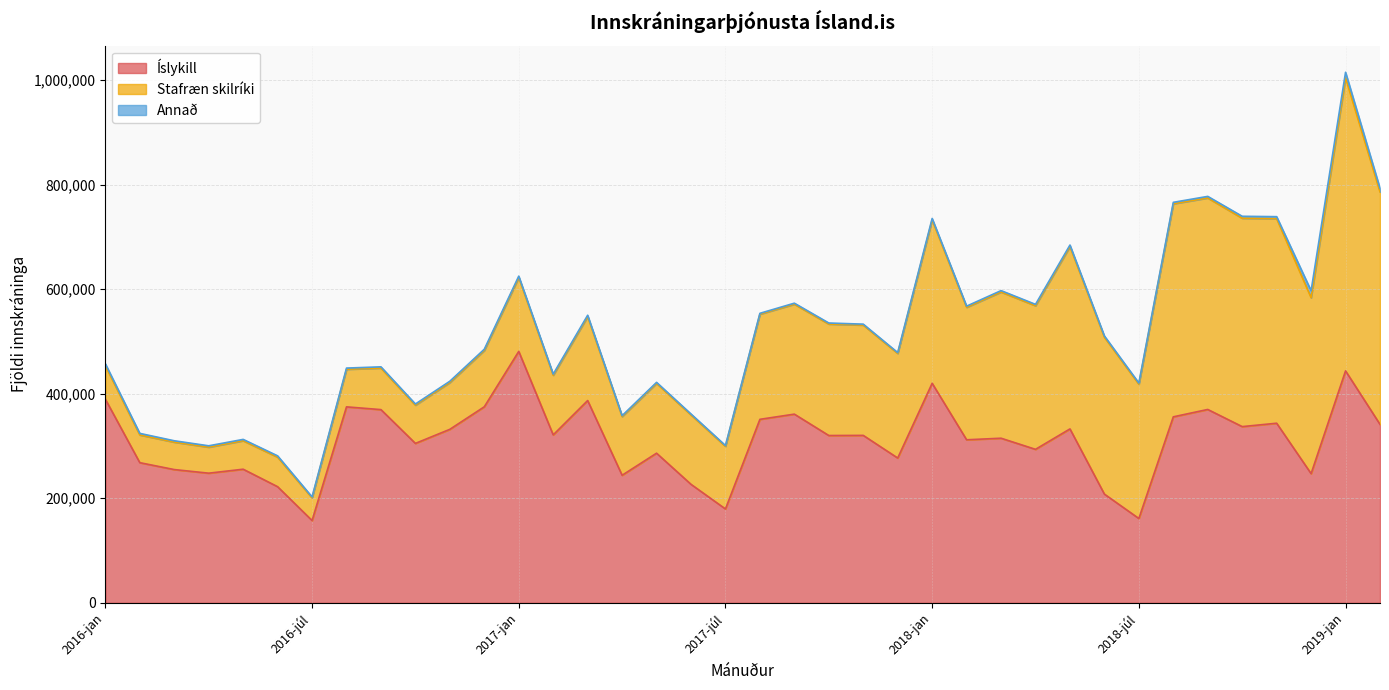

At which category does Íslykill reach its first local peak?

2016-maí